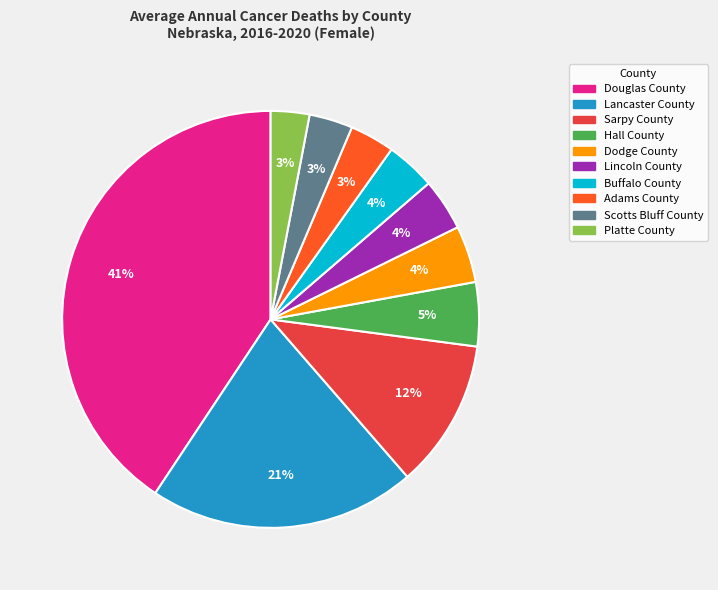

To the nearest percent, what portion does Adams County represent?

3%